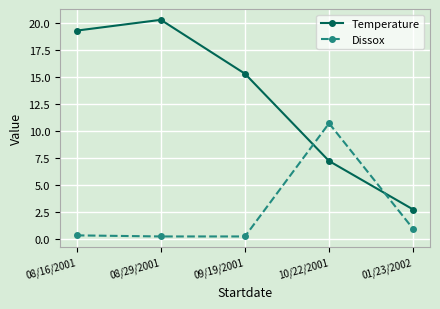

List the series in order of their peak value, highest first.

Temperature, Dissox